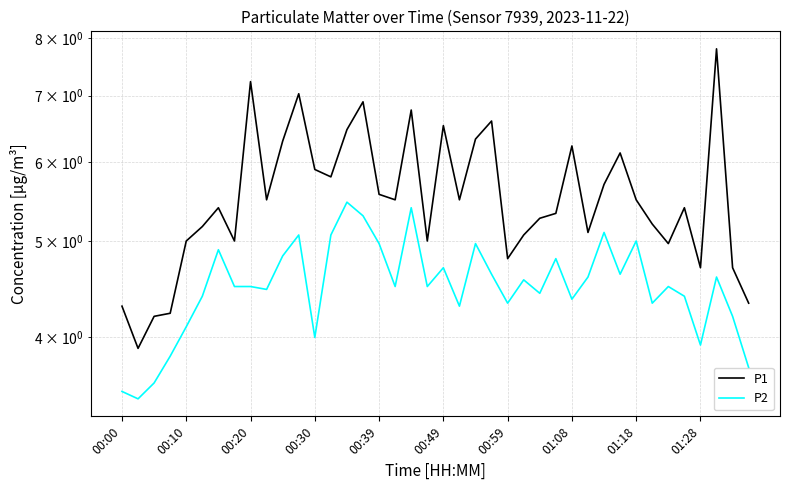

What is the difference between the second highest and second lowest values in the P2 series?

1.9